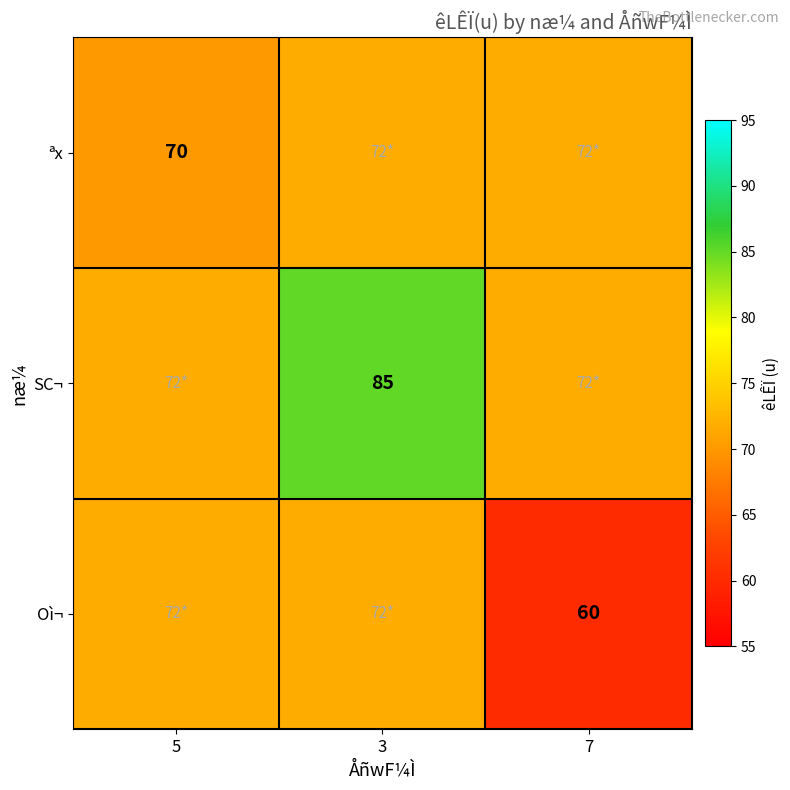

How many data points in ªx are above 71?

2